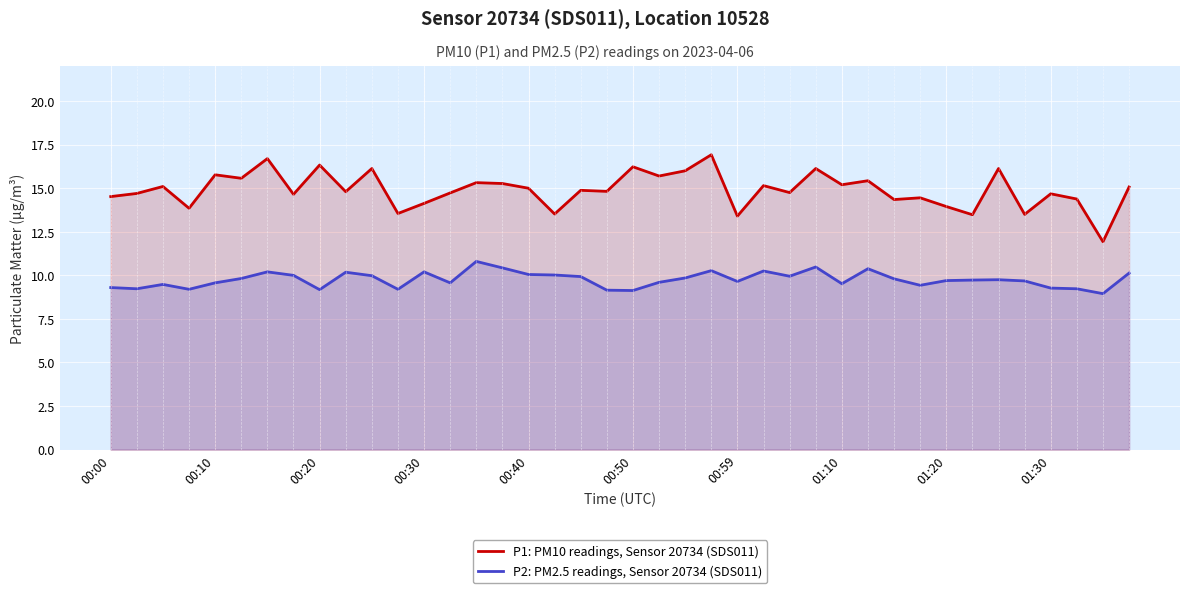

The P1: PM10 readings, Sensor 20734 (SDS011) series shows 13.4 at 00:59. True or false?

True